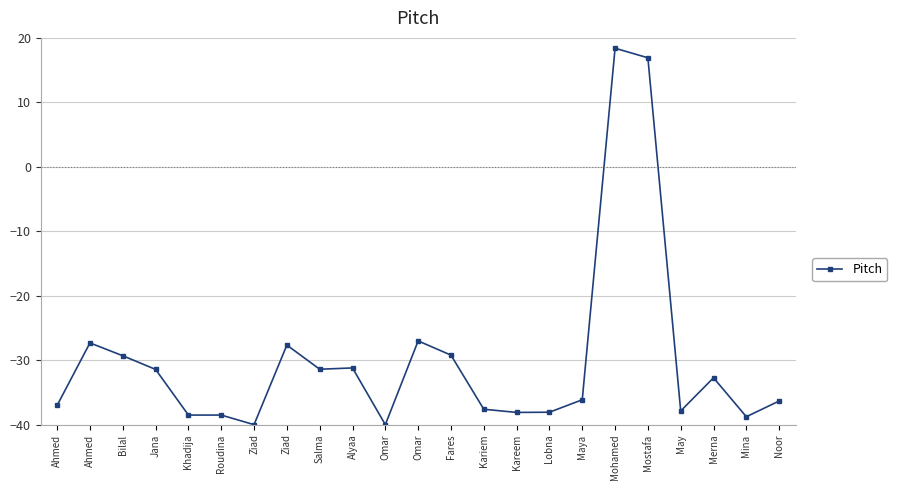

The value at Ahmed is -37.0. True or false?

True